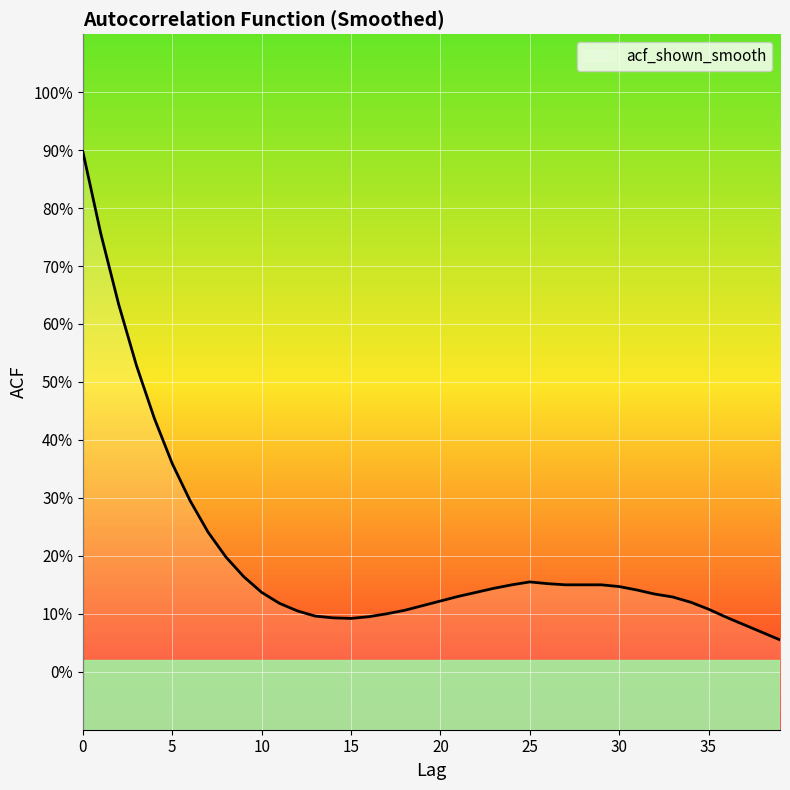

Reading right to left, transcribe all the data shown in this chart.

0.1	0.1	0.1	0.1	0.1	0.1	0.1	0.1	0.1	0.1	0.1	0.1	0.1	0.2	0.2	0.1	0.1	0.1	0.1	0.1	0.1	0.1	0.1	0.1	0.1	0.1	0.1	0.1	0.1	0.1	0.2	0.2	0.2	0.3	0.4	0.4	0.5	0.6	0.8	0.9